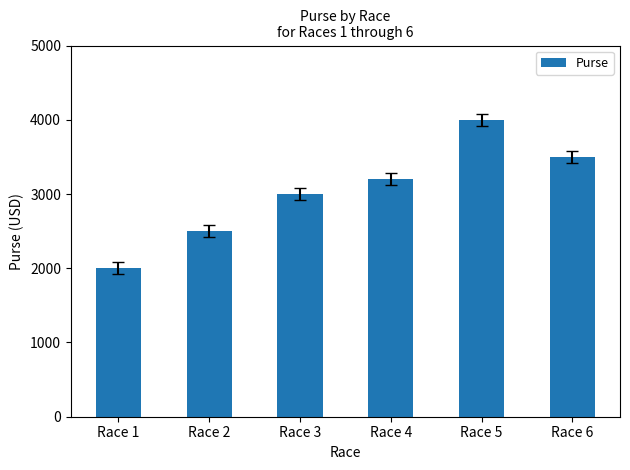

Count the number of data series in this chart.

1